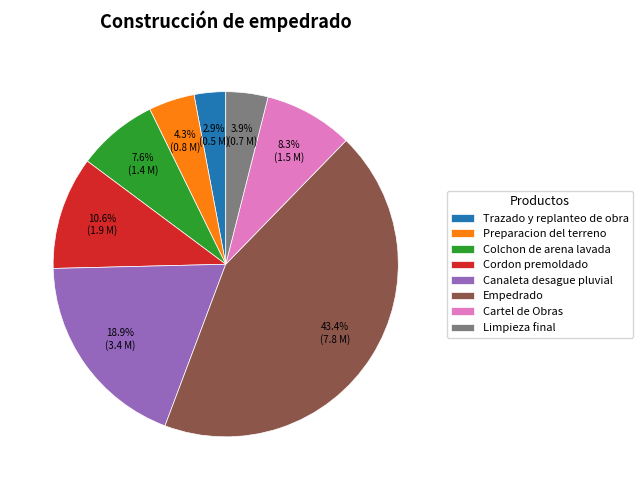

To the nearest percent, what portion does Cartel de Obras represent?

8%